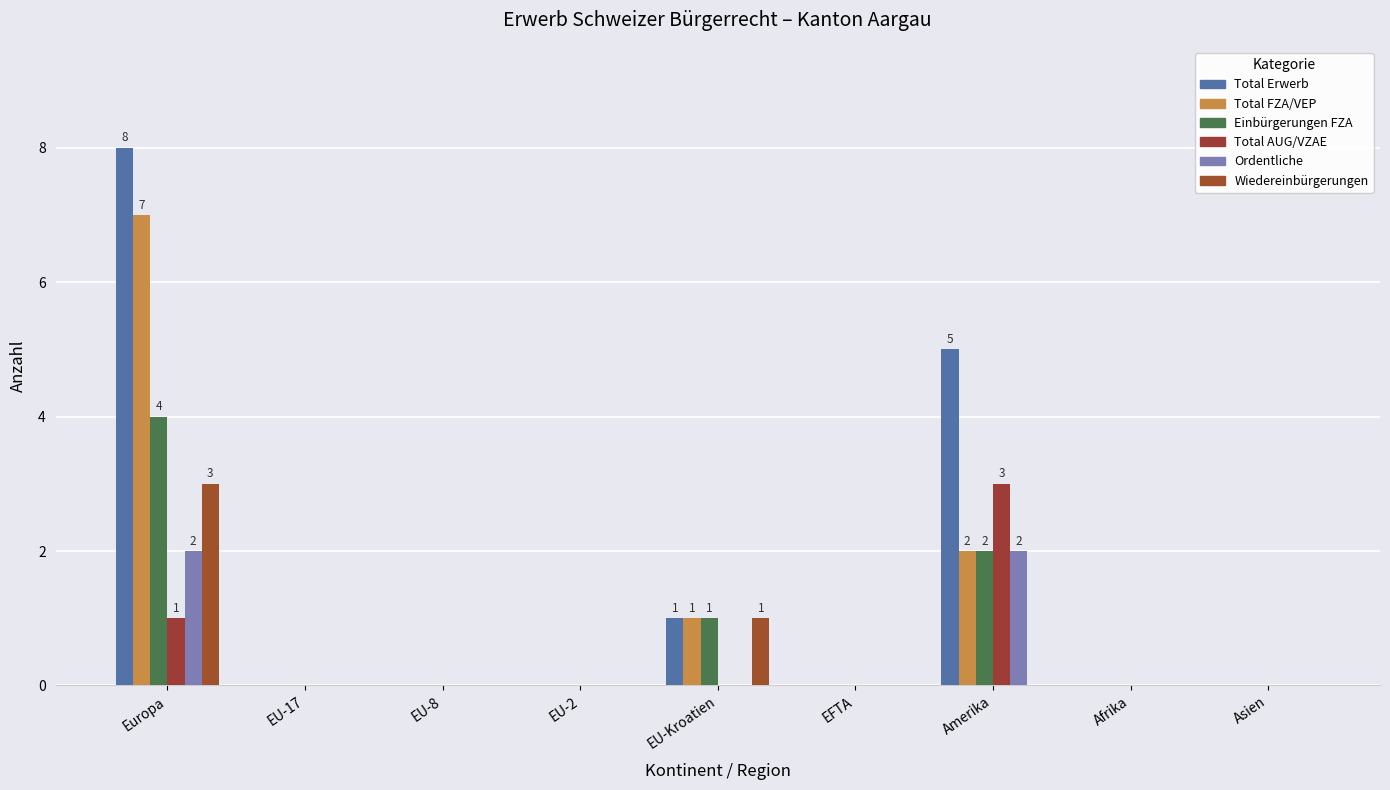

True or false: Total FZA/VEP has a value of 2 at EU-8.

False